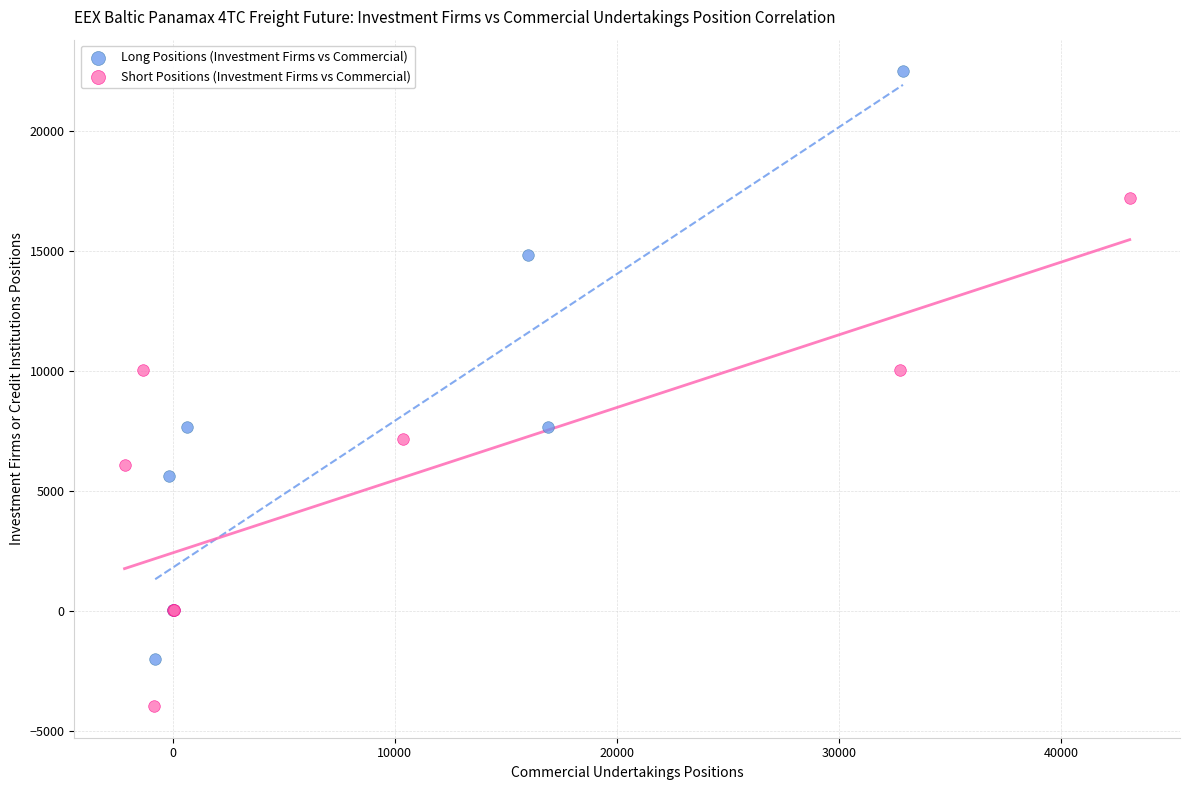

What are all the series names shown in the legend?

Long Positions (Investment Firms vs Commercial), Short Positions (Investment Firms vs Commercial)